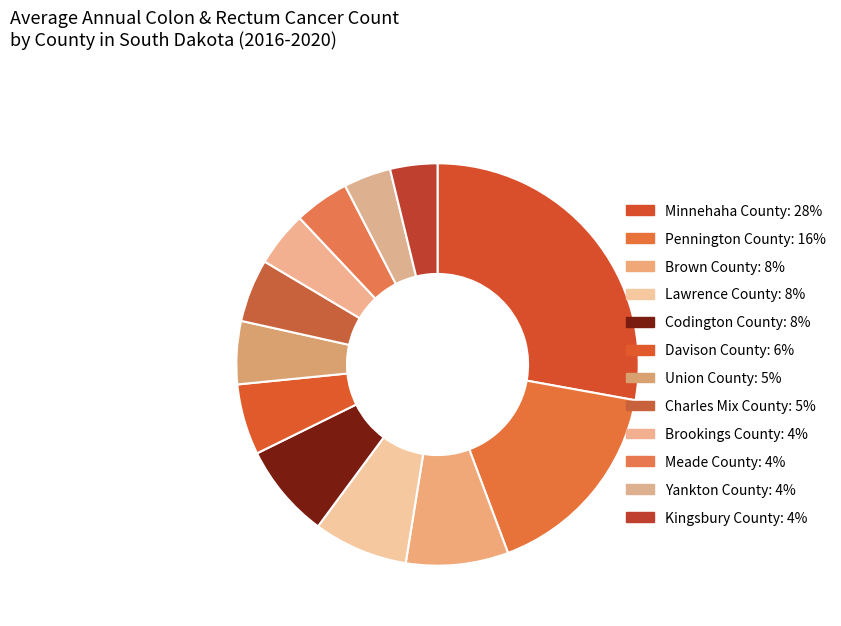

Rank the categories by value from highest to lowest.

Minnehaha County, Pennington County, Brown County, Lawrence County, Codington County, Davison County, Union County, Charles Mix County, Brookings County, Meade County, Yankton County, Kingsbury County